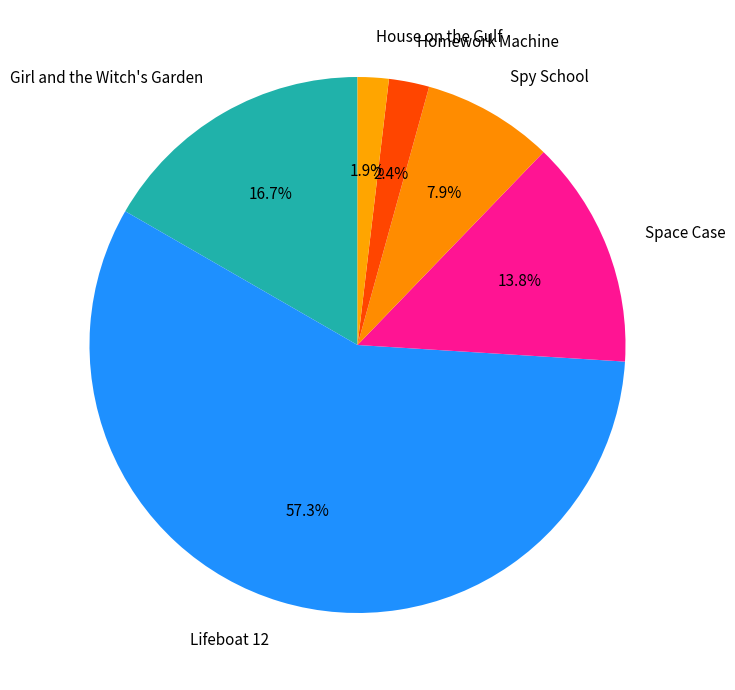

Count the number of slices in the pie.

6